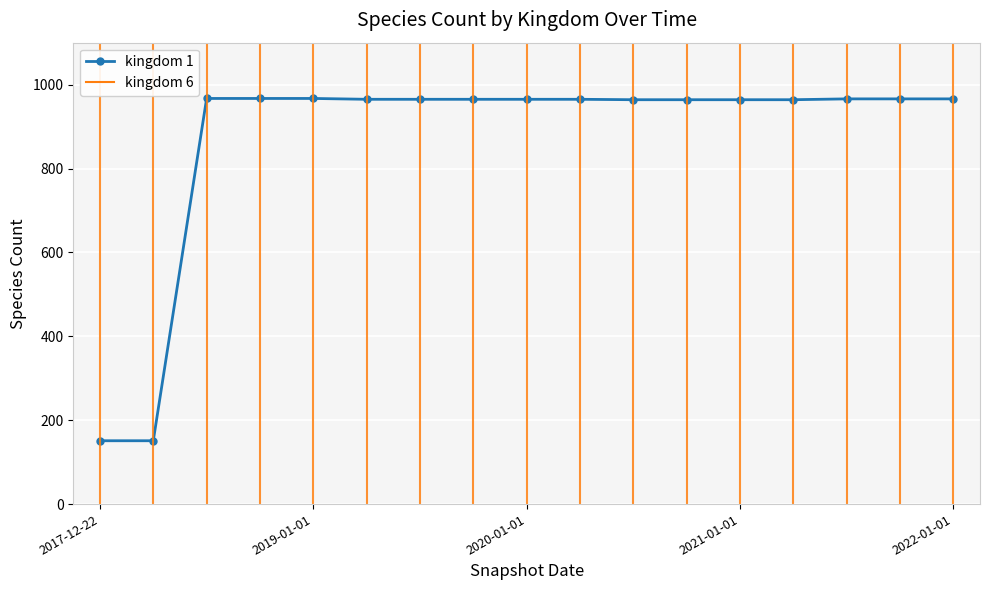

What is the average value?

870